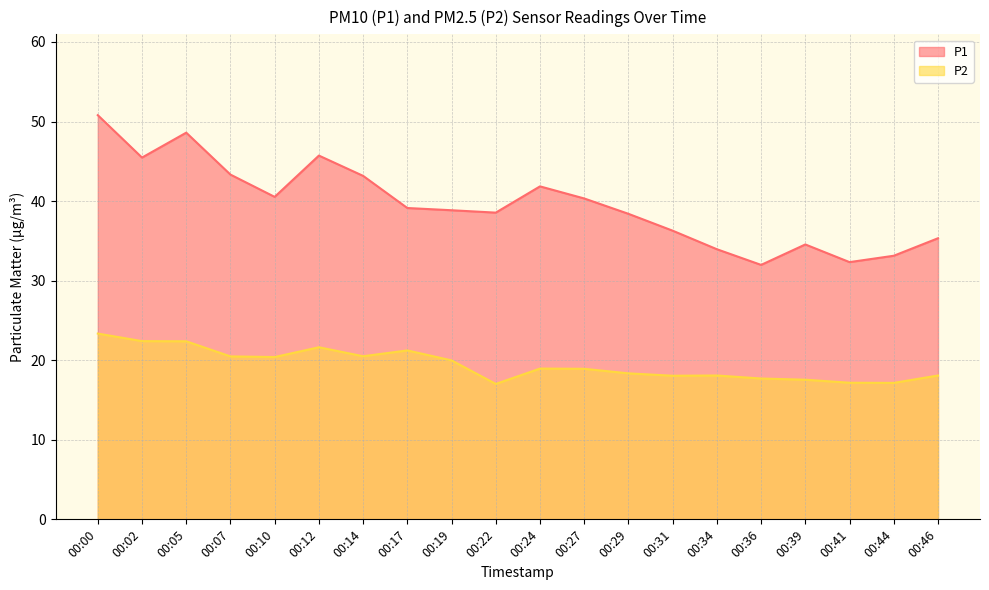

How many values in the P1 series exceed 39?

10